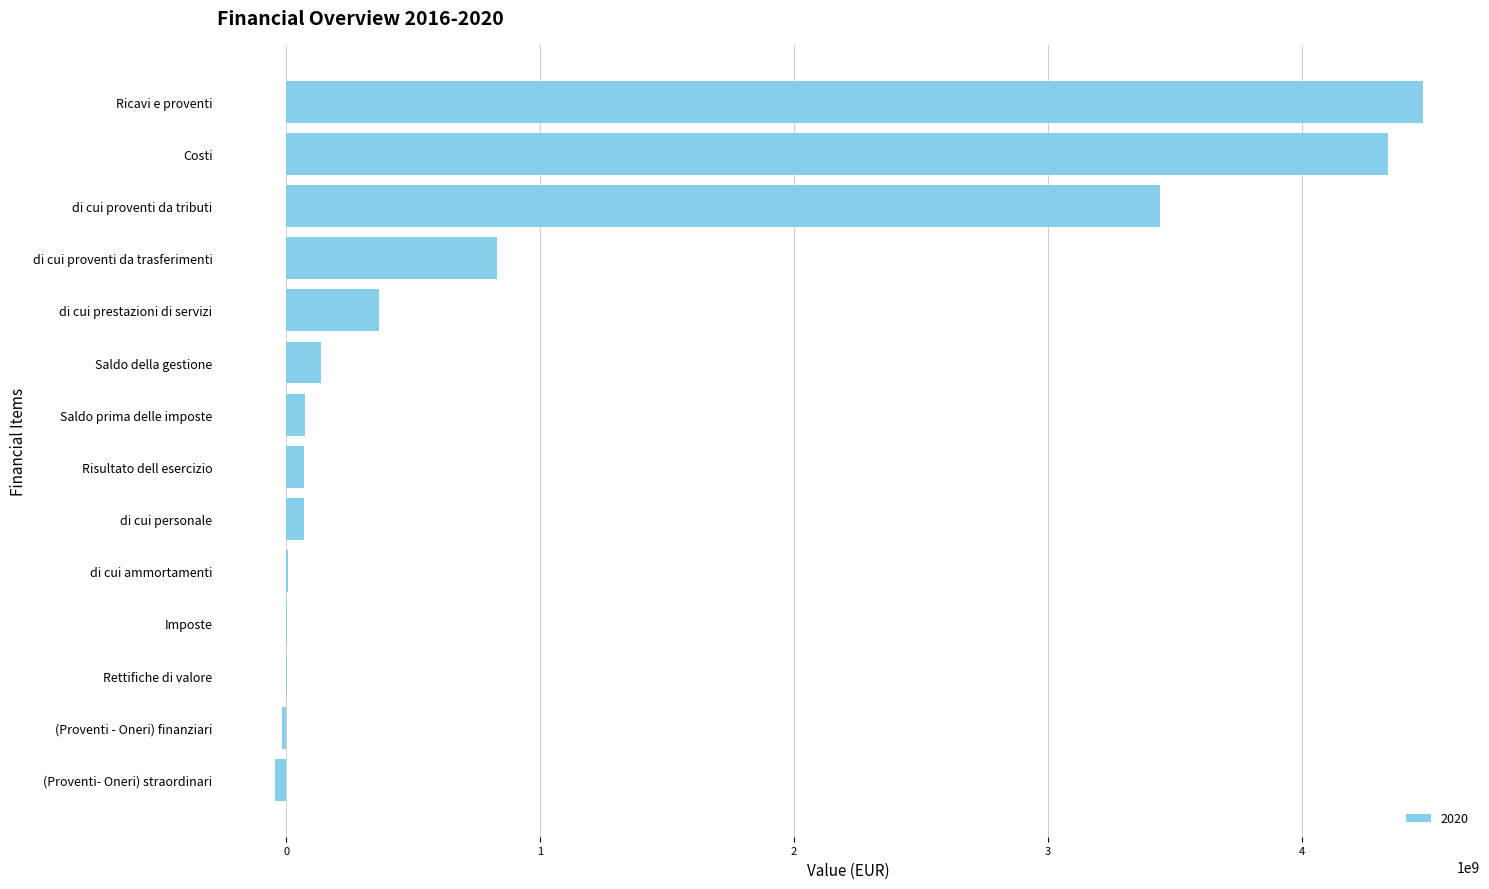

The value at di cui prestazioni di servizi is 364823476.4. True or false?

True